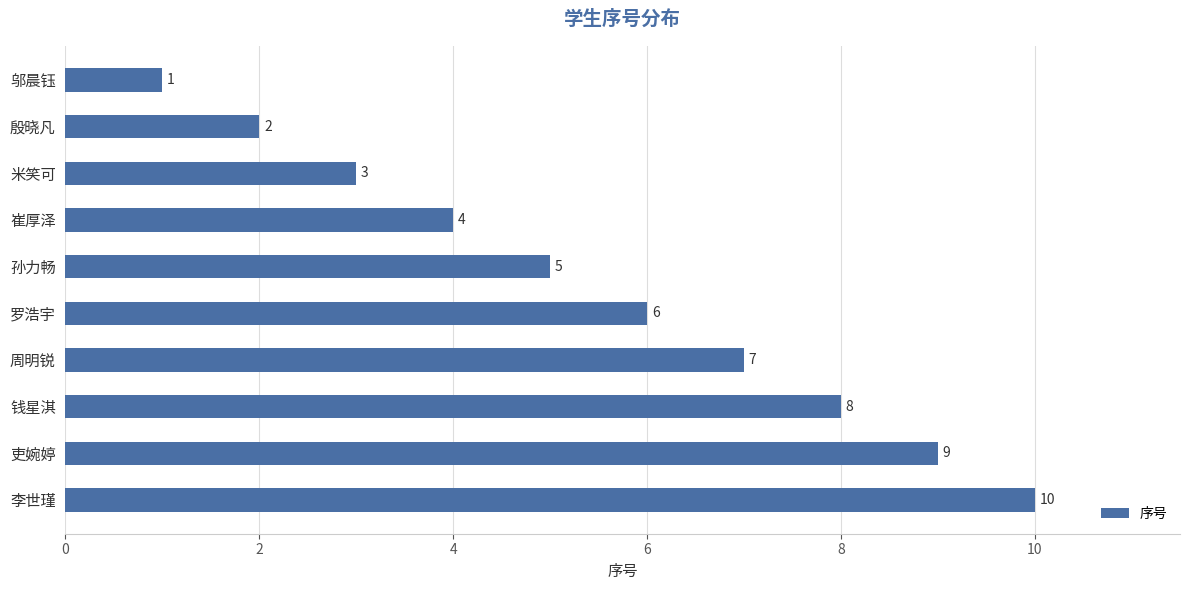

Does the chart contain any negative values?

No